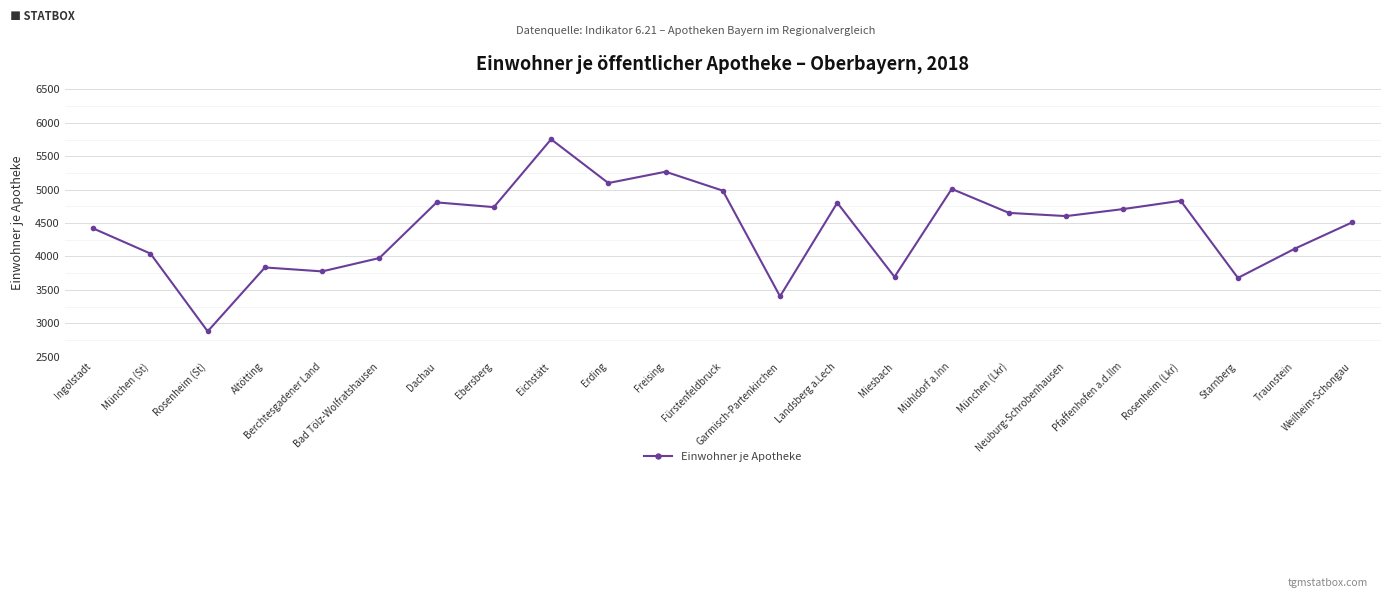

What is the difference between the values at Mühldorf a.Inn and Traunstein?

892.5